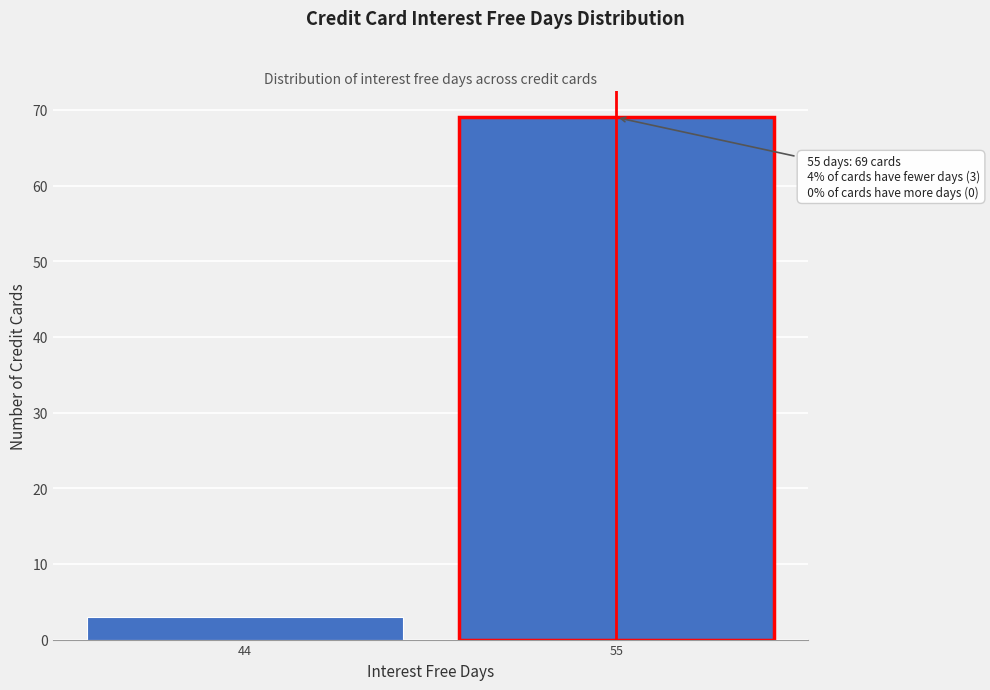

Reading left to right, what are all the values shown in this chart?

44=3	55=69